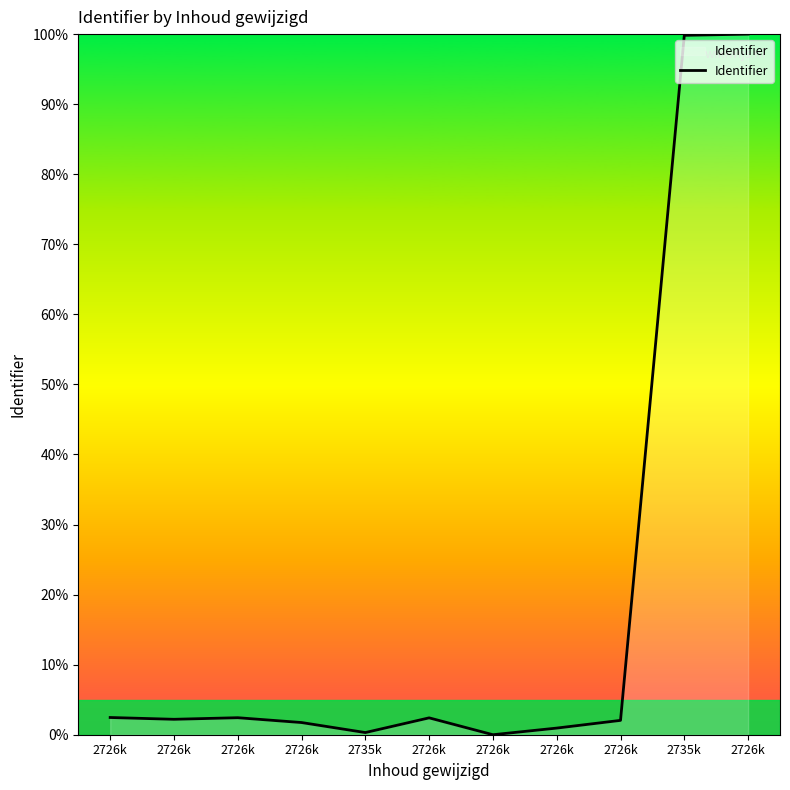

Rank the categories by value from highest to lowest.

2726k, 2735k, 2726k, 2726k, 2726k, 2726k, 2726k, 2726k, 2726k, 2735k, 2726k